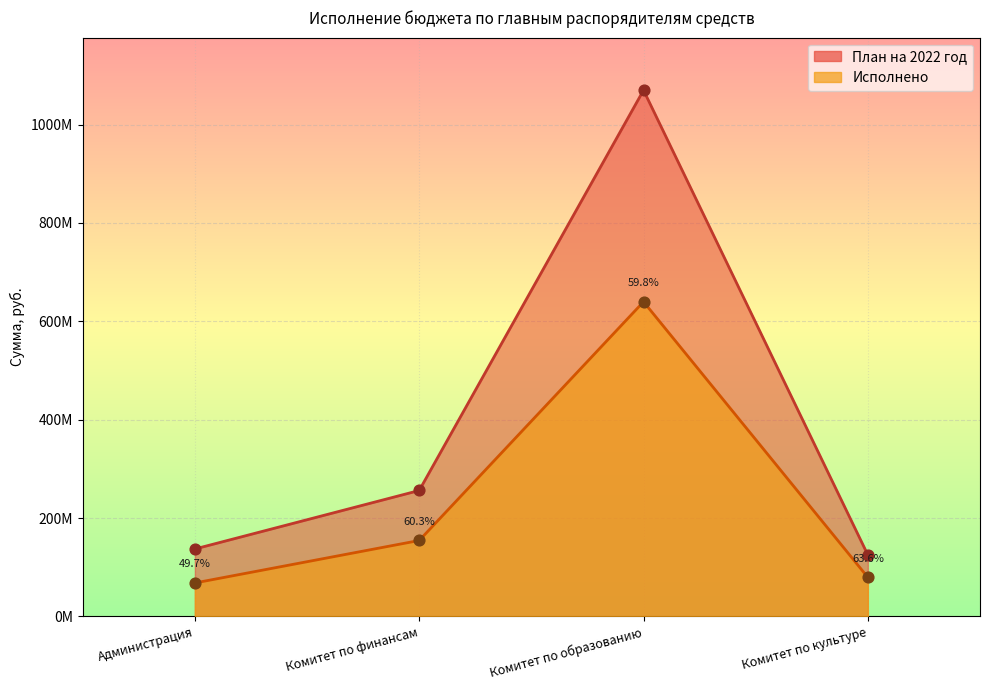

What are all the series names shown in the legend?

План на 2022 год, Исполнено